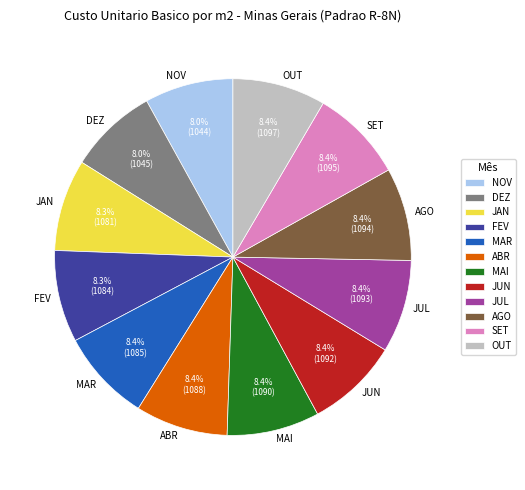

Combined, what portion of the pie is JUL and MAI?

16.8%